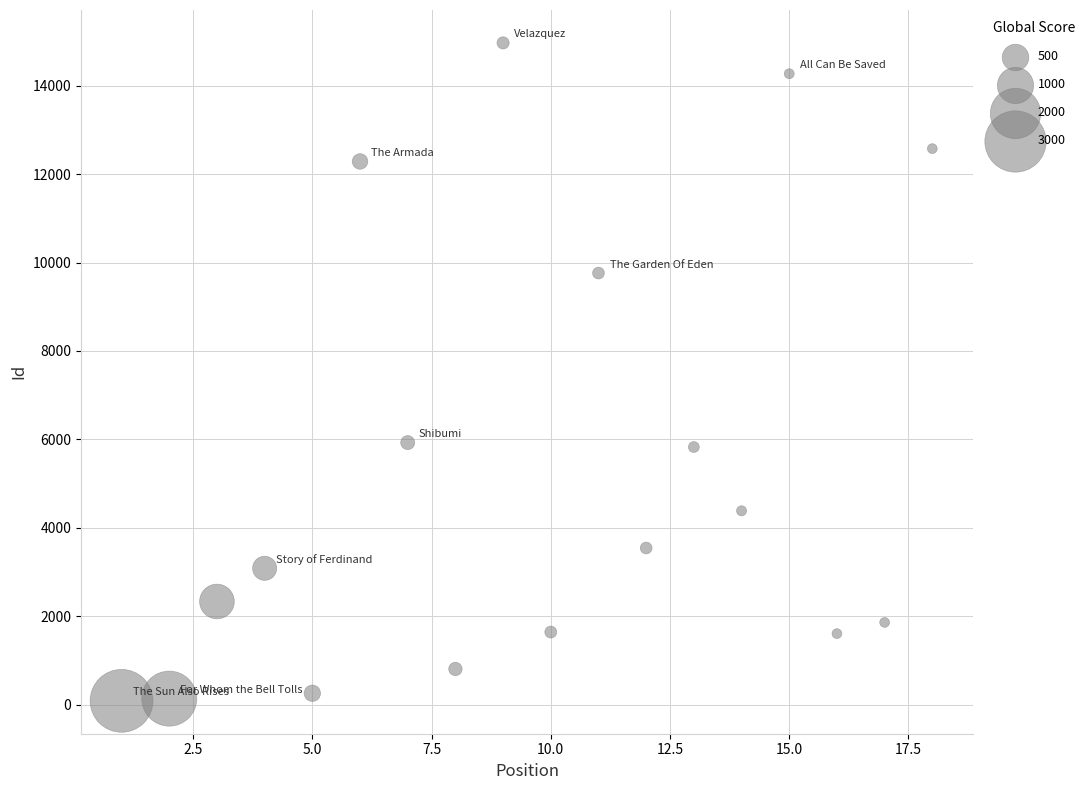

What is the range of X values (max minus min)?

17